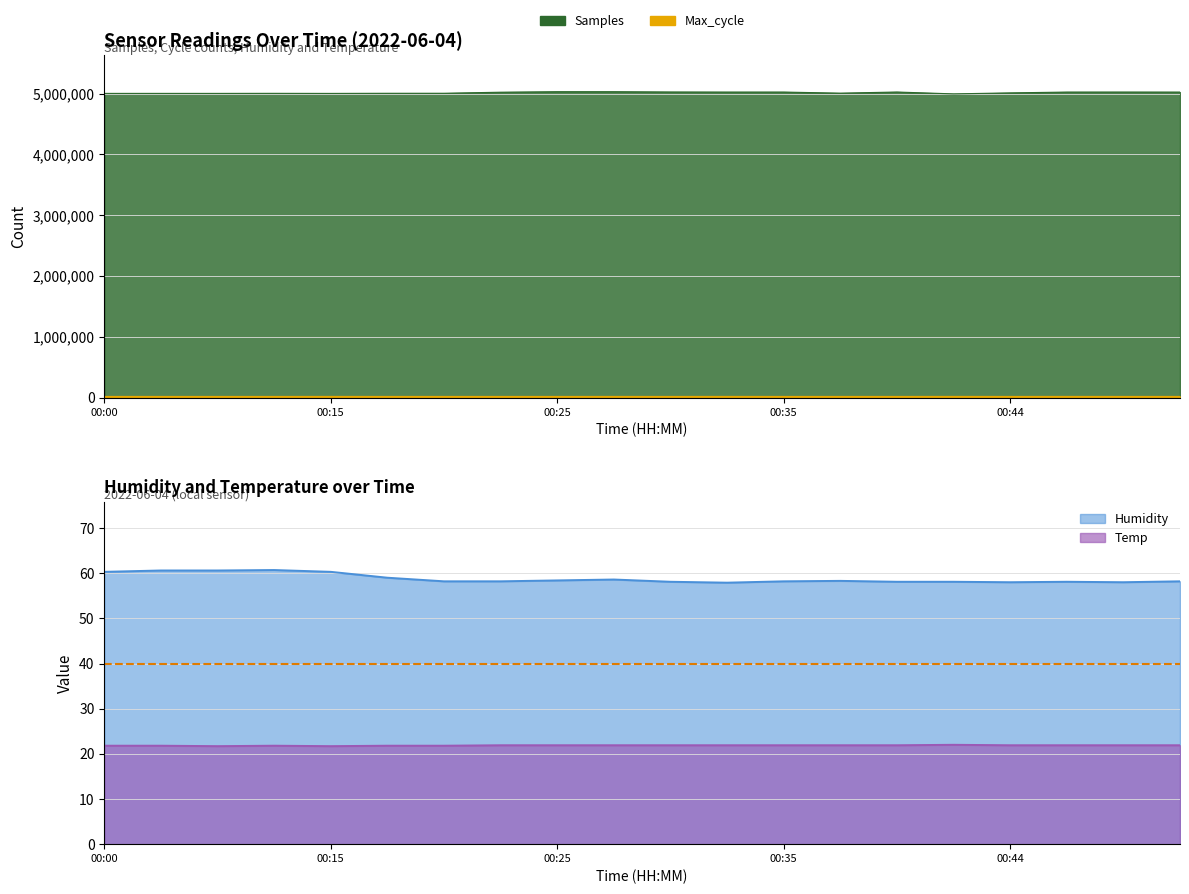

Is the value of Samples at 00:22 greater than the value of Humidity at 00:52?

Yes